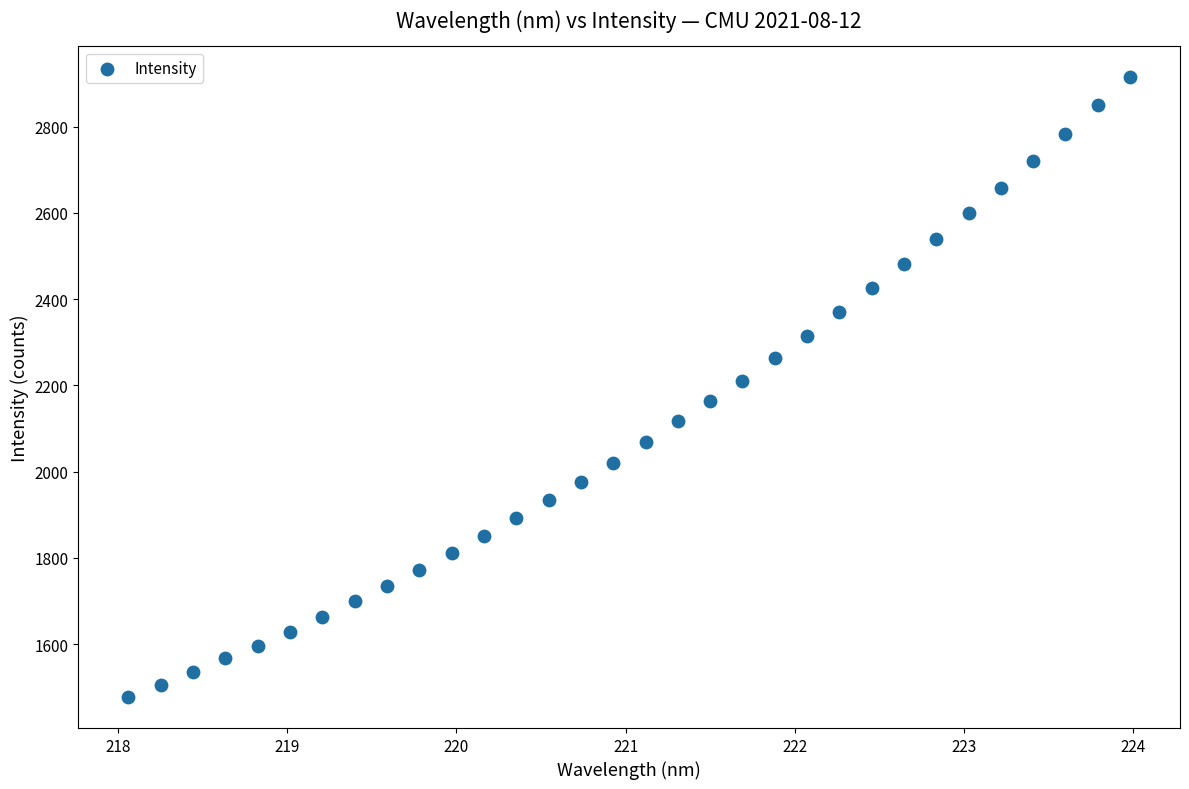

What is the range of Y values (max minus min)?

1437.4